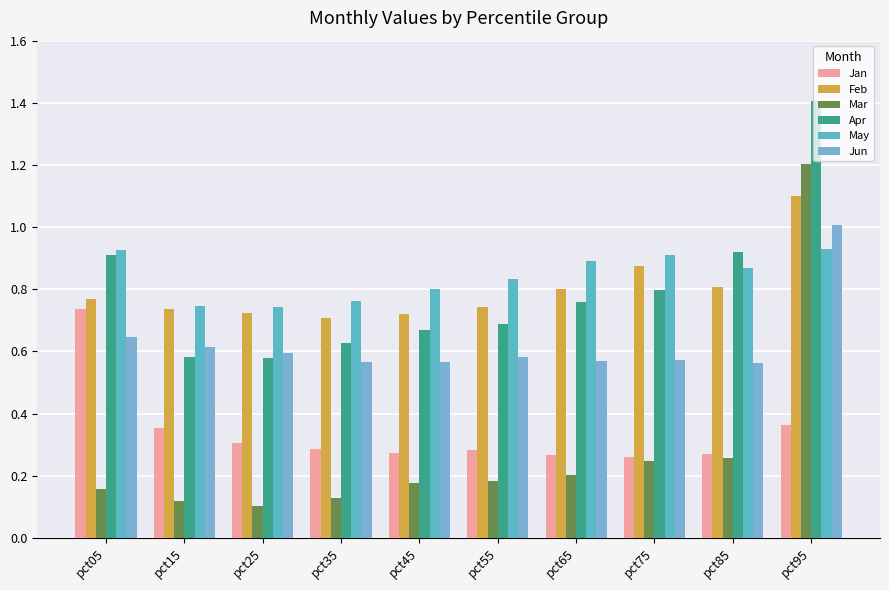

What are all the series names shown in the legend?

Jan, Feb, Mar, Apr, May, Jun